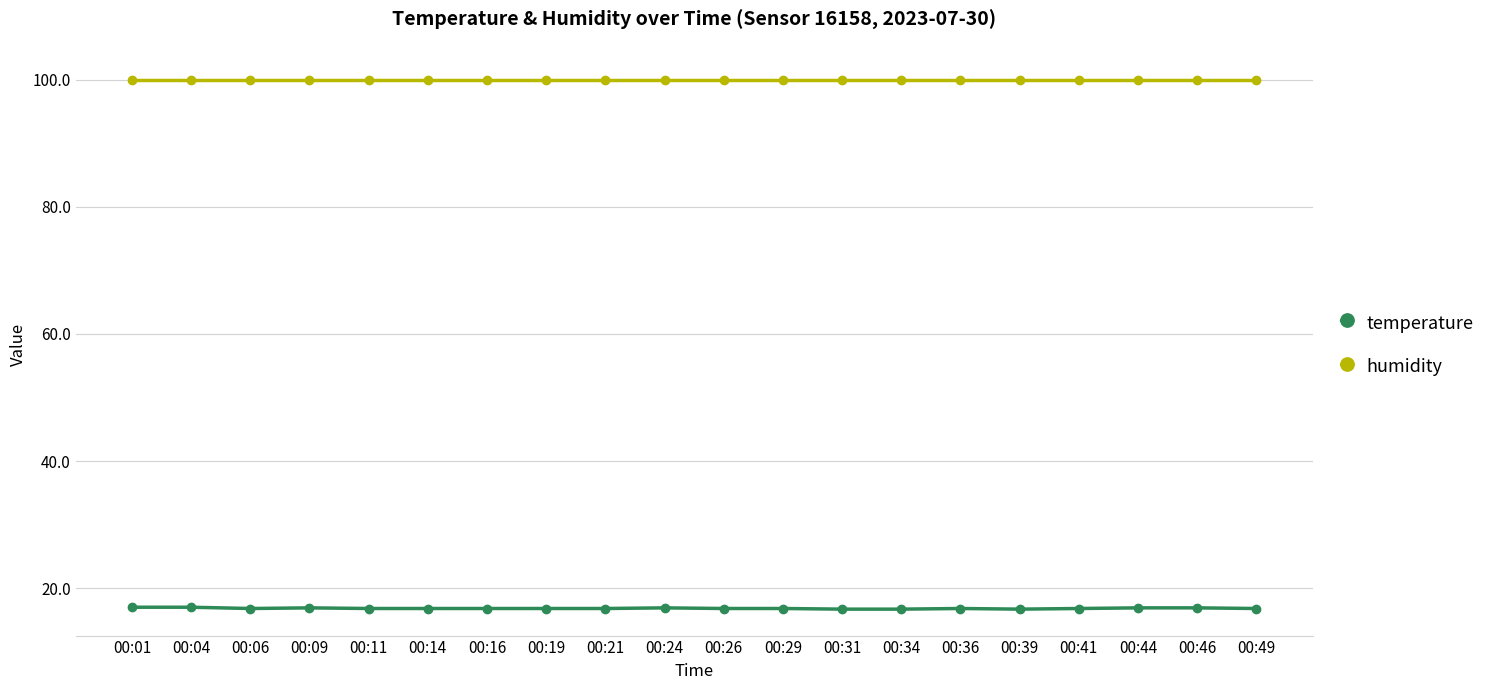

What is the spread (max minus min) of values at 00:01?

82.9